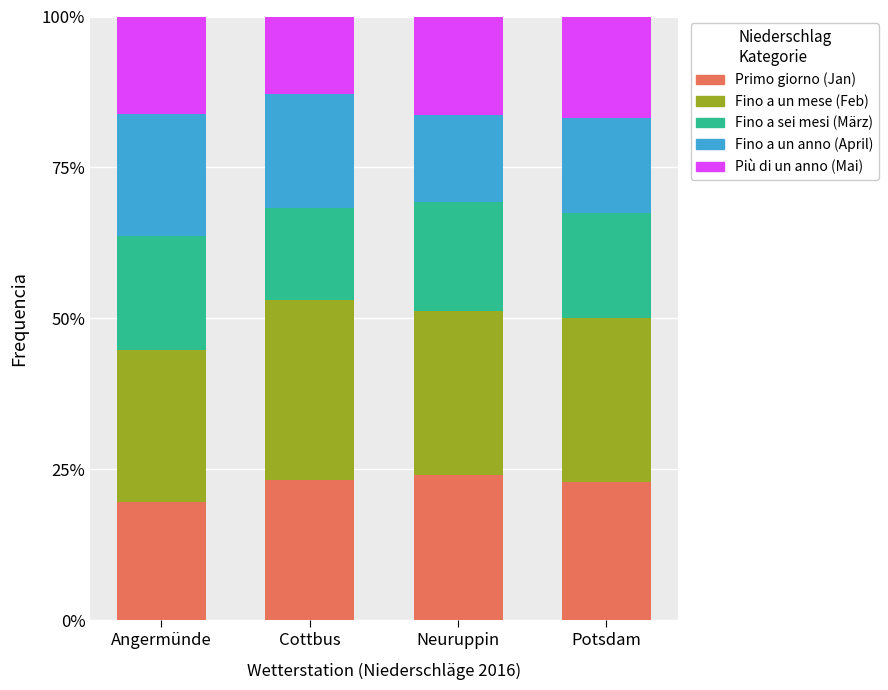

What is the highest value of the Primo giorno (Jan) series?

24.1